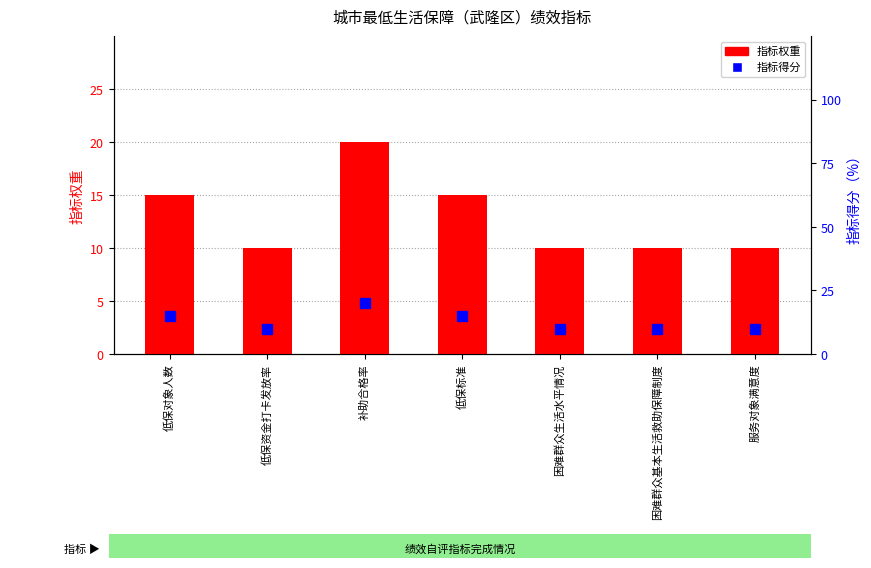

Rank the series by their maximum value, from lowest to highest.

指标权重, 指标得分